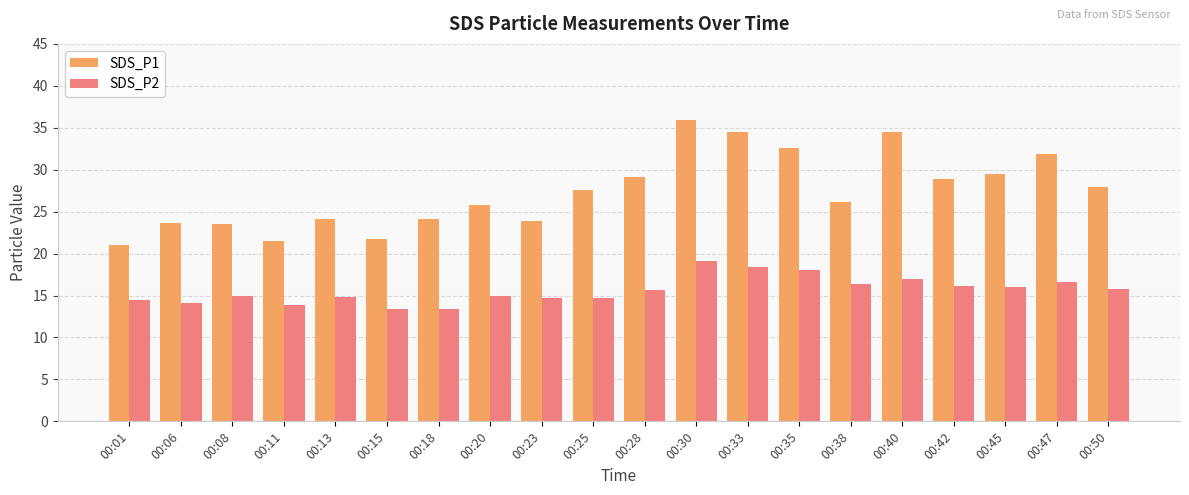

What is the spread (max minus min) of values at 00:35?

14.4